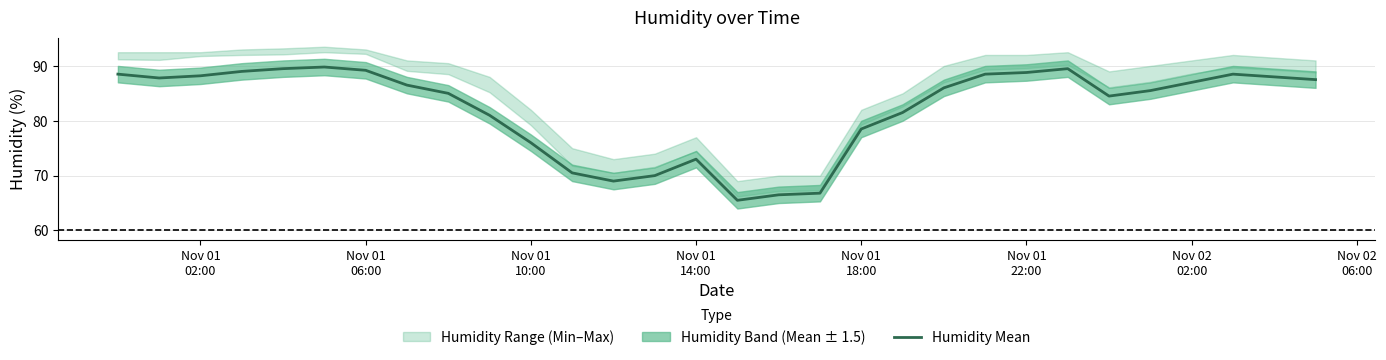

What is the lowest value of the Humidity Mean series?

65.5